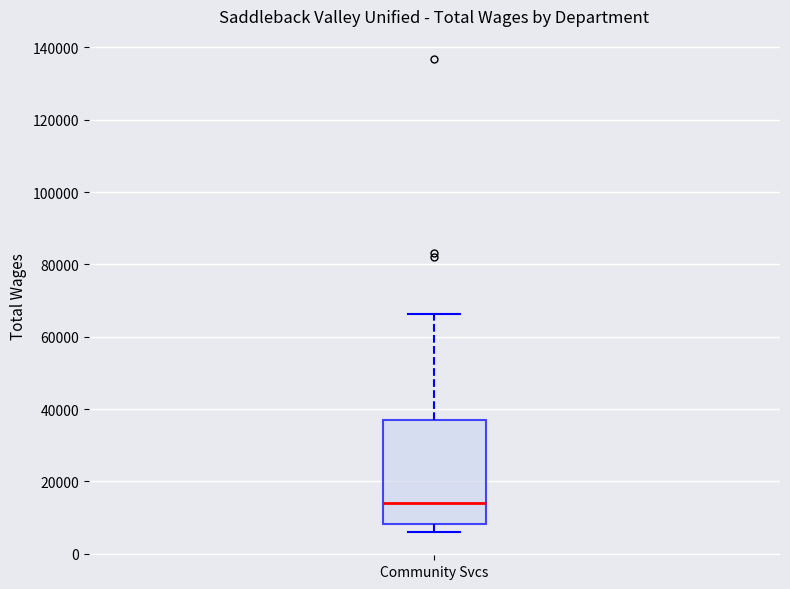

Where does the upper whisker of the box for Community Svcs end on the y-axis? The values are not printed on the chart, so give them approximately, as read against the axis.

66000